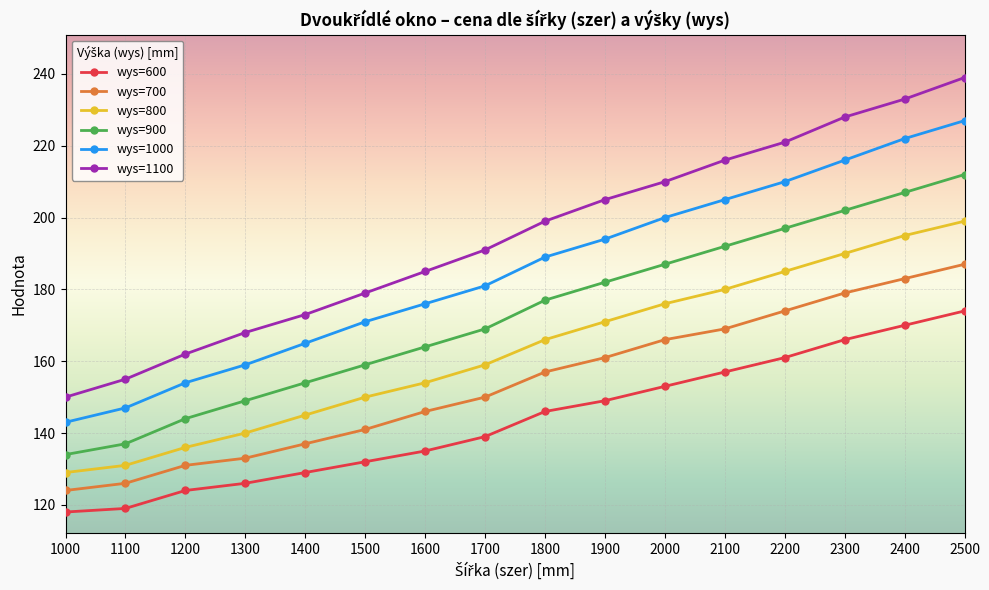

True or false: wys=600 and wys=700 intersect in this chart.

False